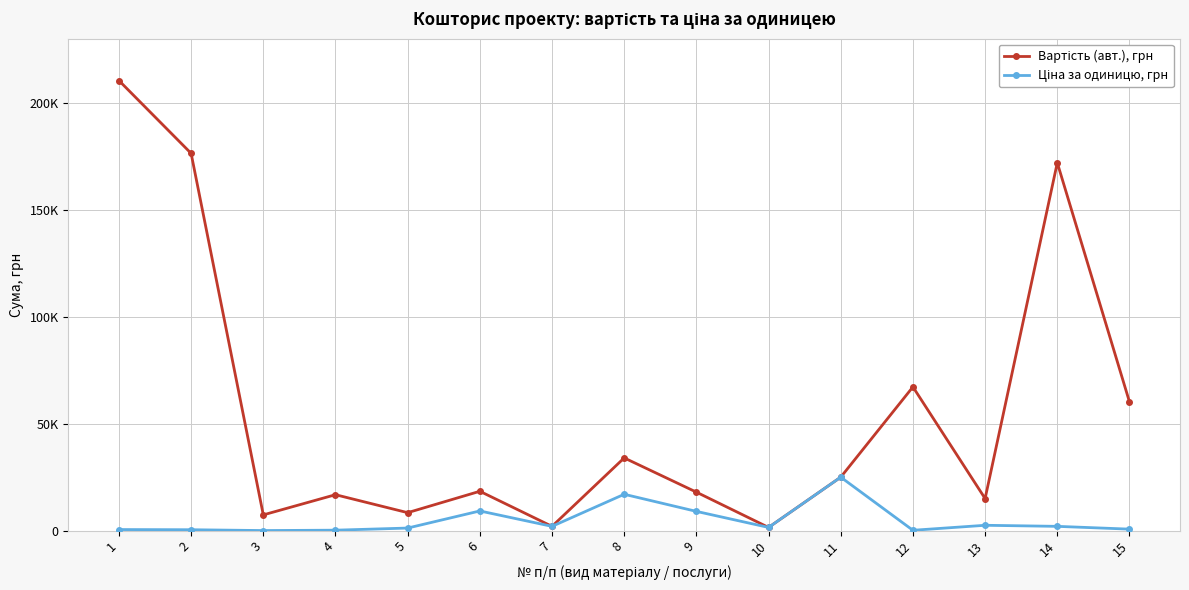

At which category does the chart reach its peak across all series?

1